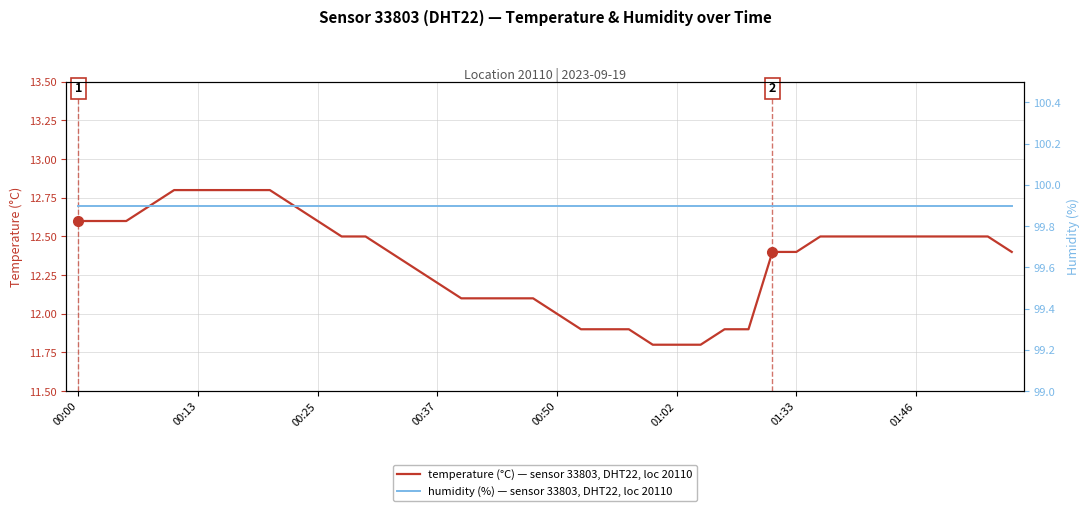

True or false: humidity has more than 1 points higher than both neighbors.

False